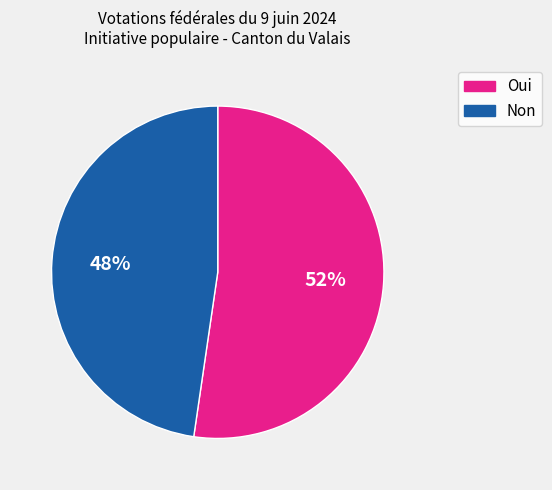

How many slices are in this pie chart?

2